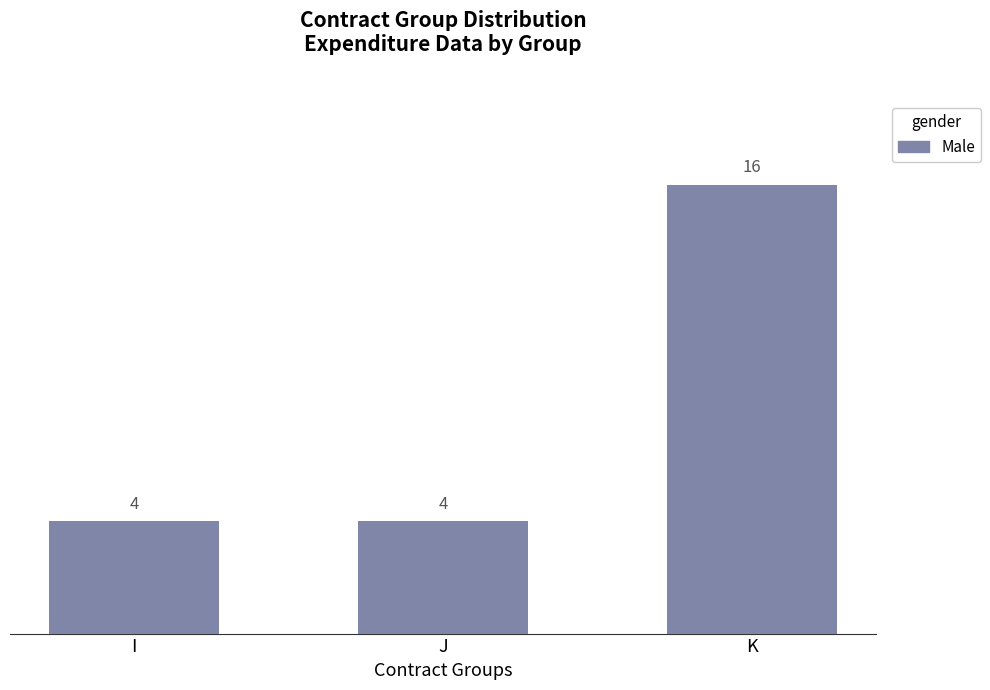

Count the values in the range 4 to 16.

3